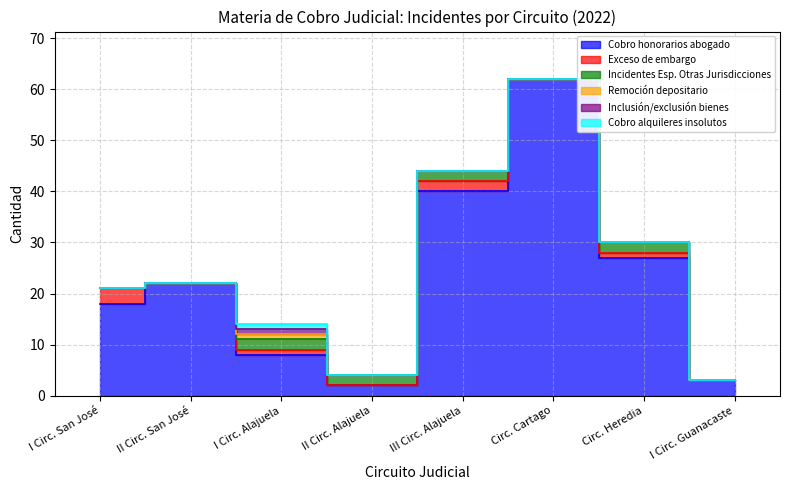

What is the label of the 5th point from the right?

II Circ. Alajuela